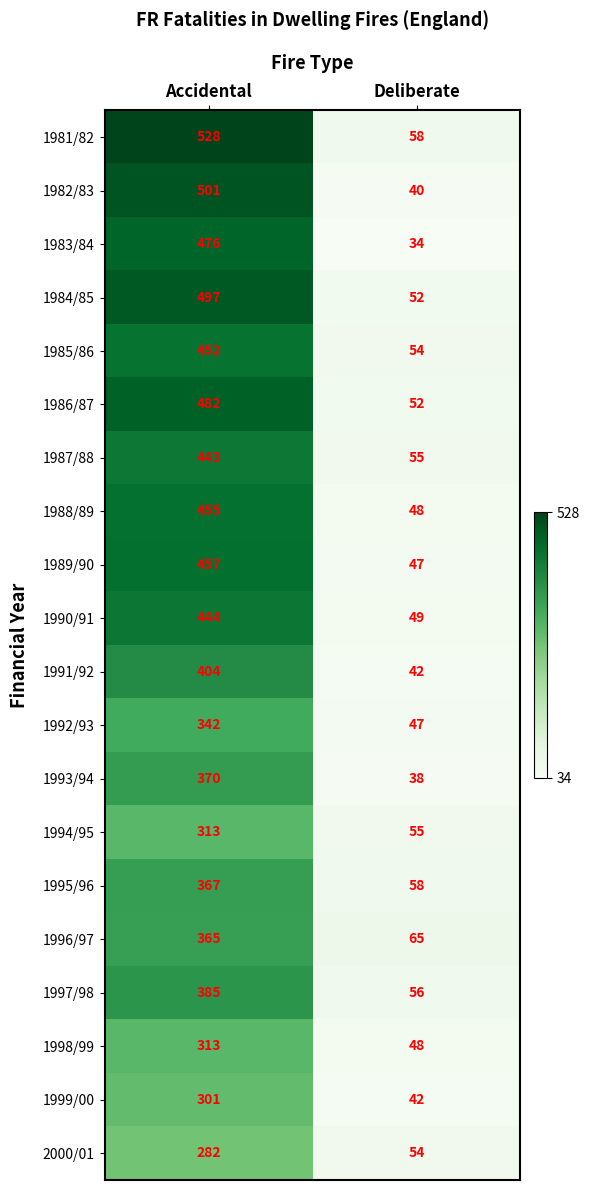

What is the difference between the maximum and minimum values in the 2000/01 series?

228